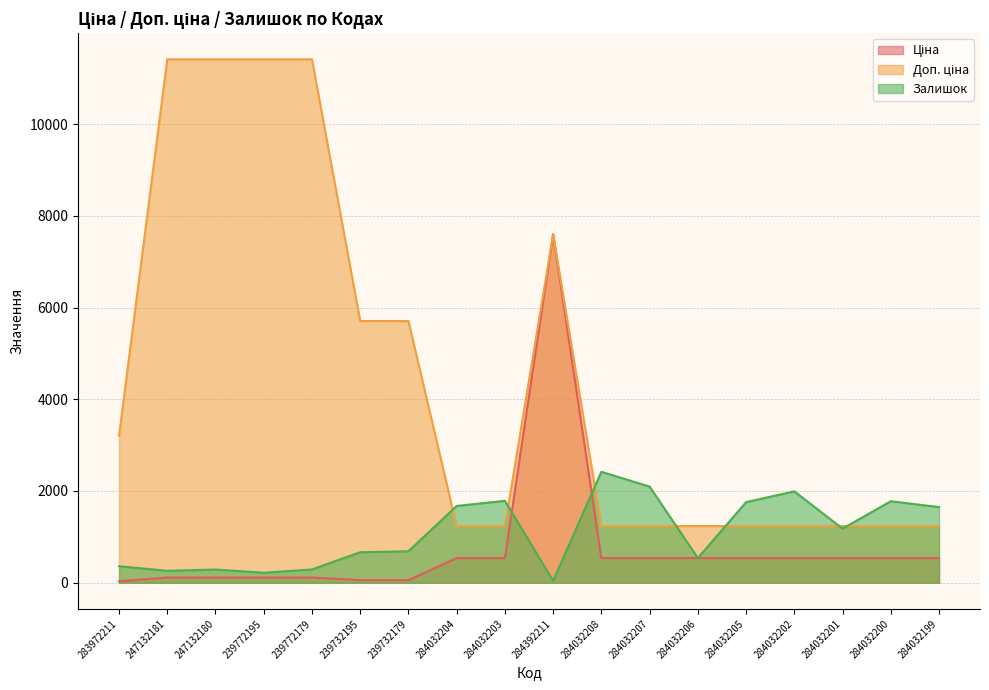

Between which two adjacent categories do Доп. ціна and Залишок first intersect?

239732179 and 284032204